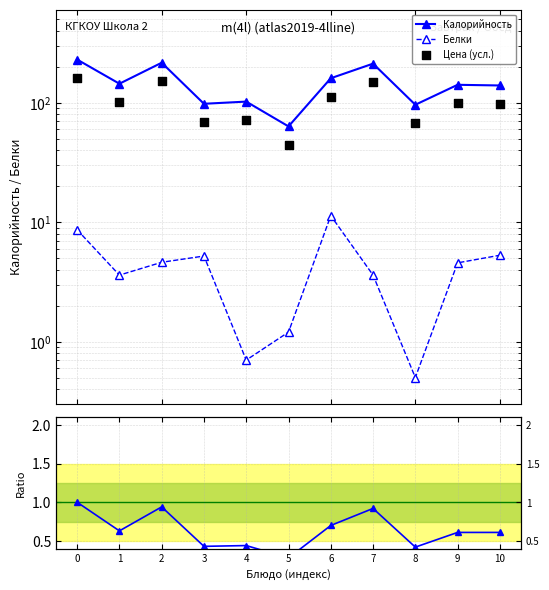

Which series has the widest spread of Y values?

Калорийность